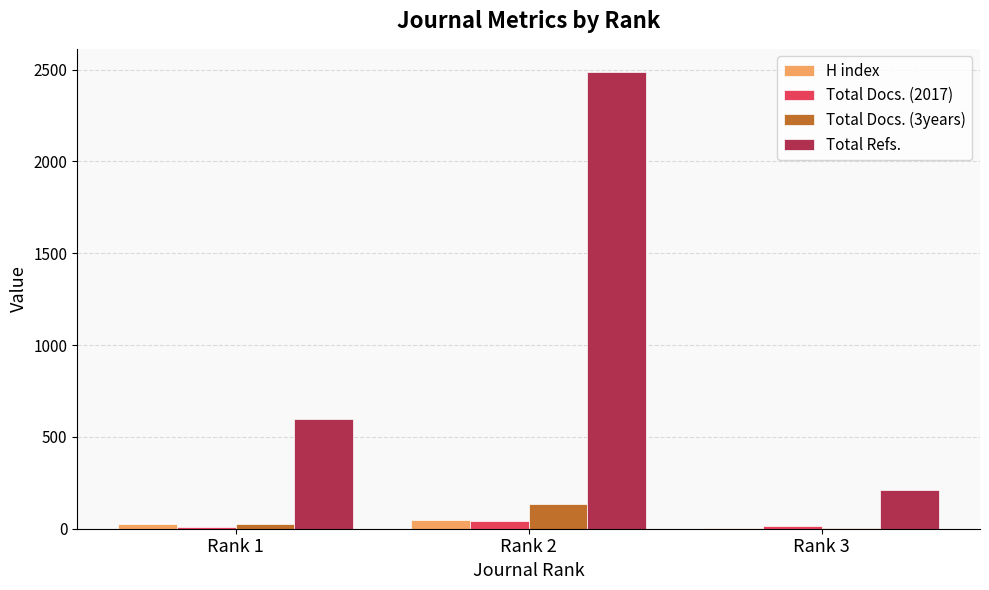

What is the spread (max minus min) of values at Rank 1?

586